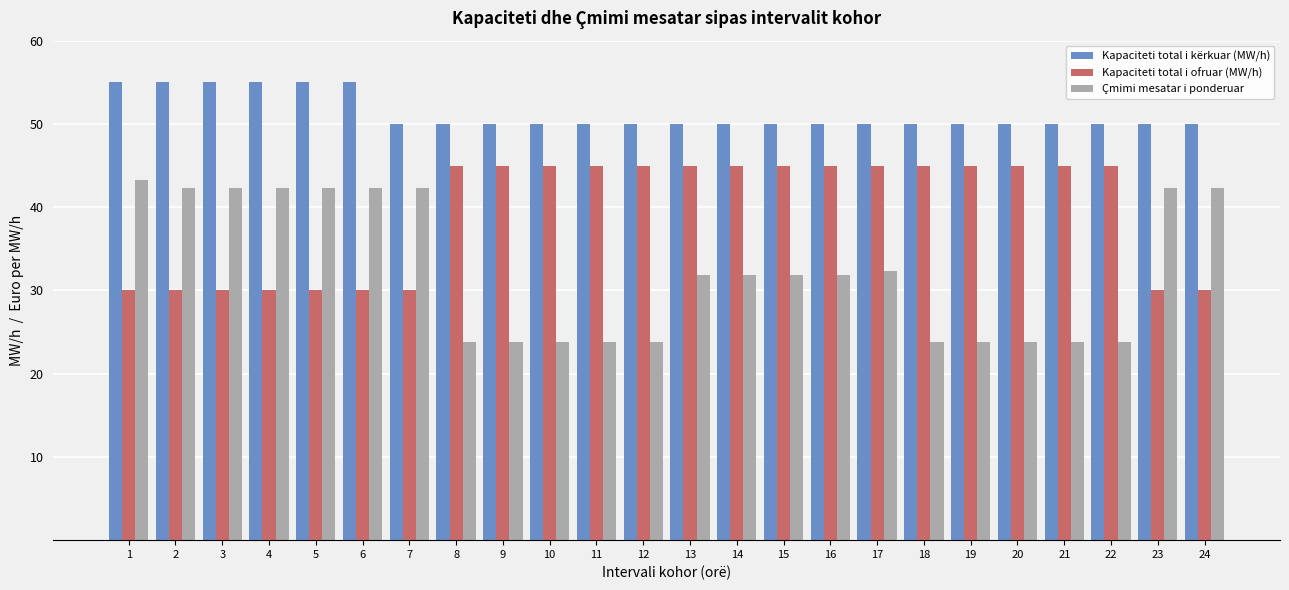

Rank the series by their average value, from lowest to highest.

Çmimi mesatar i ponderuar, Kapaciteti total i ofruar (MW/h), Kapaciteti total i kërkuar (MW/h)